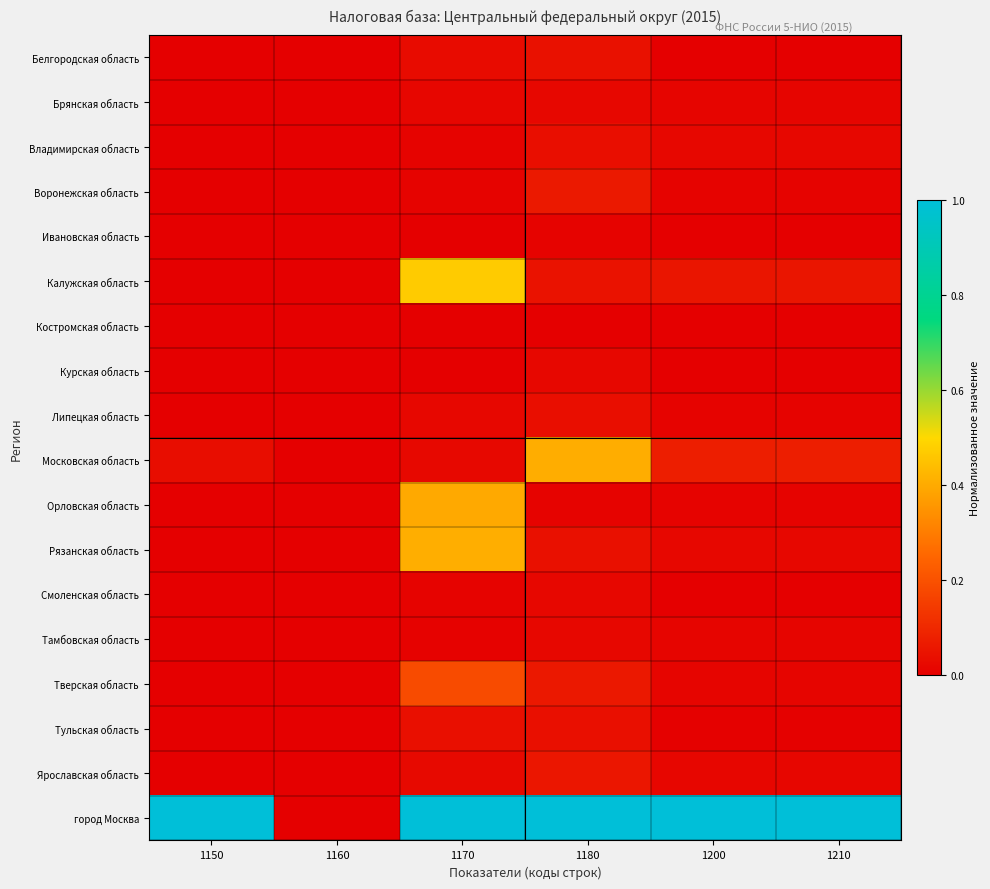

Which series has the largest range (max minus min)?

город Москва